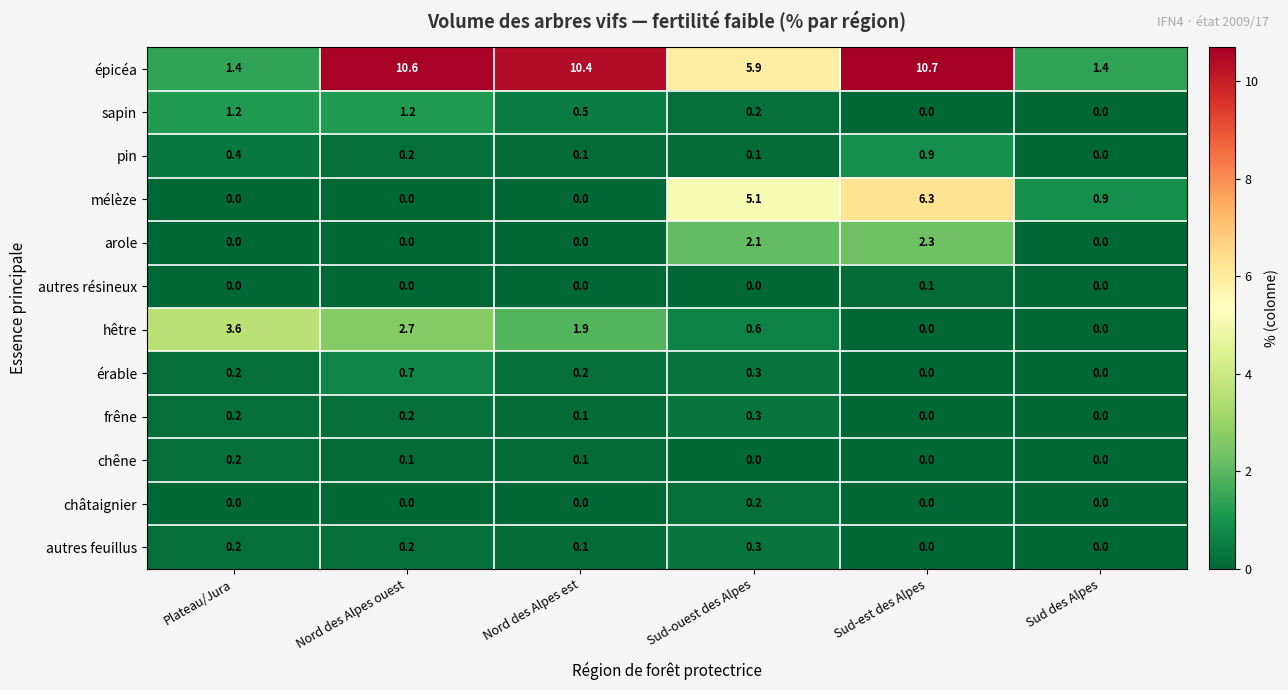

Which series has the largest range (max minus min)?

épicéa